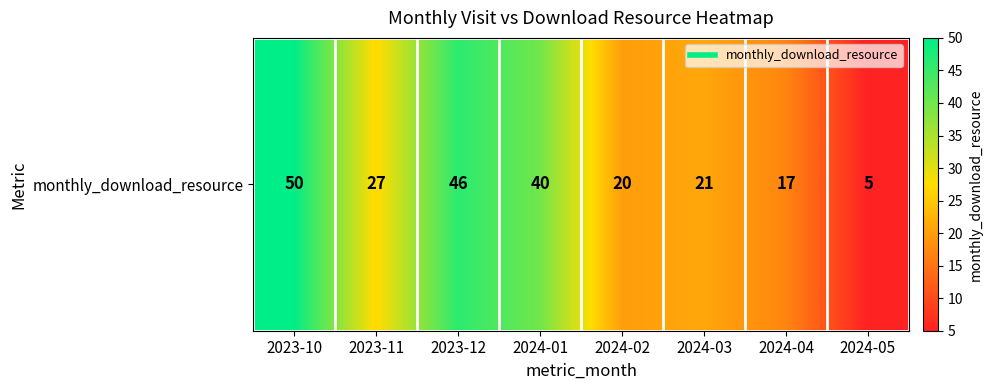

Is it true that the value at 2023-10 is 50?

True